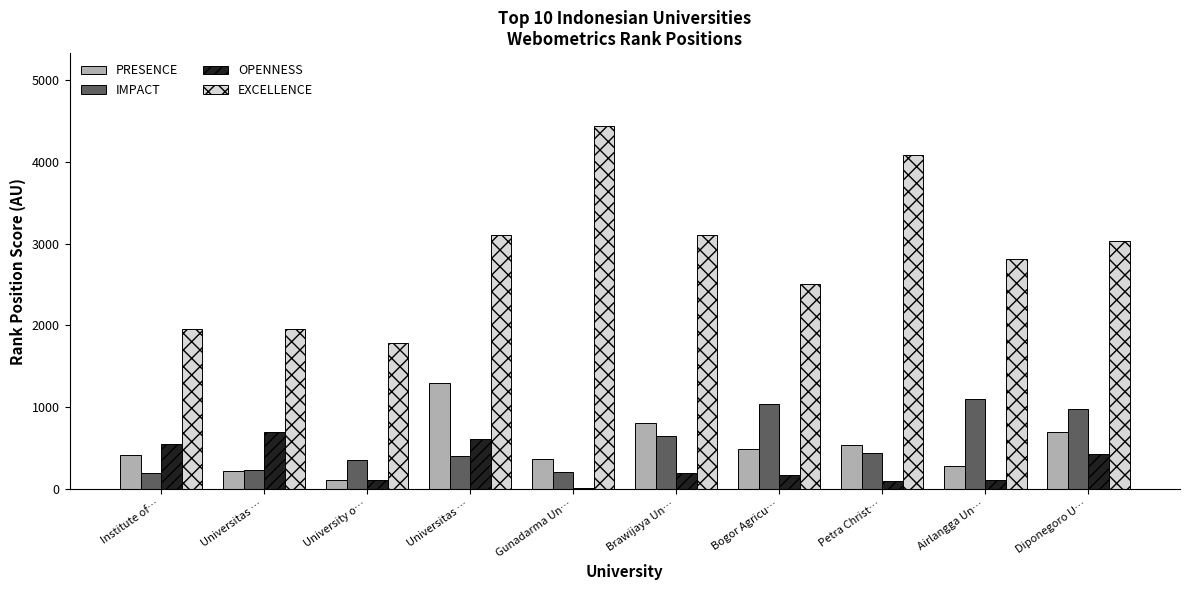

What is the difference between the second highest and minimum values in the OPENNESS series?

603